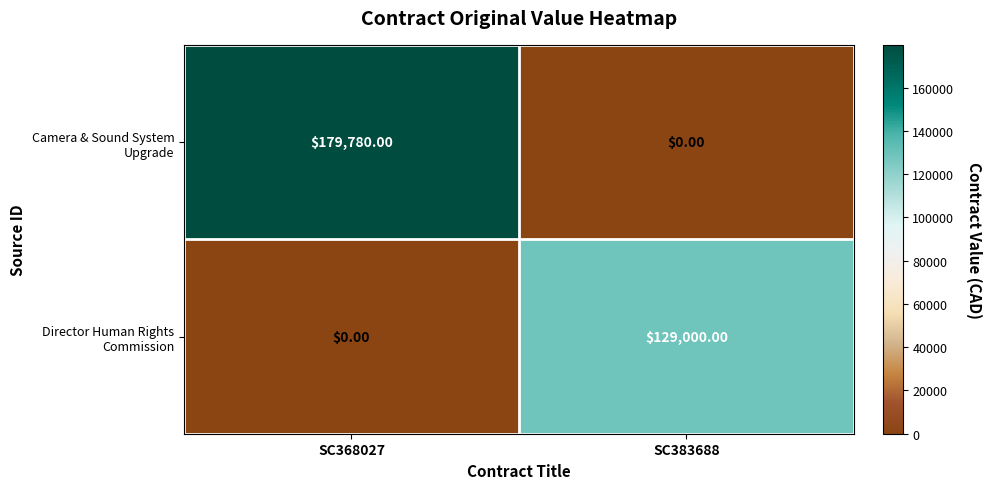

At which category is the sum across all series the highest?

SC368027